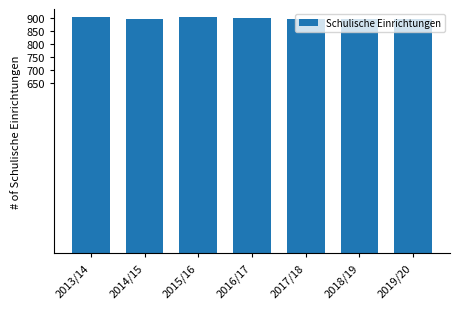

What is the label of the 1st bar from the left?

2013/14